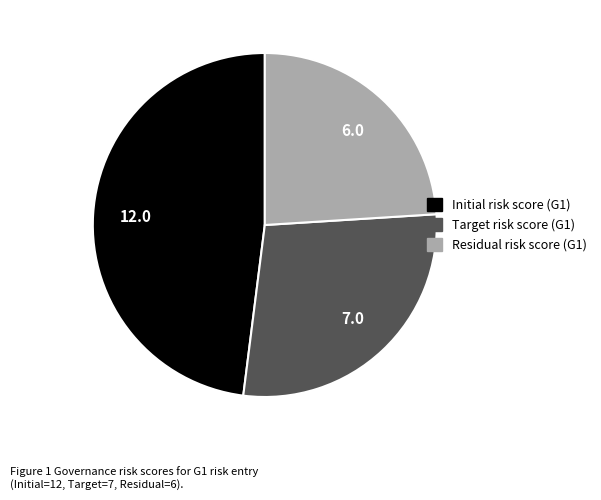

Is there any slice that represents more than half of the pie?

No